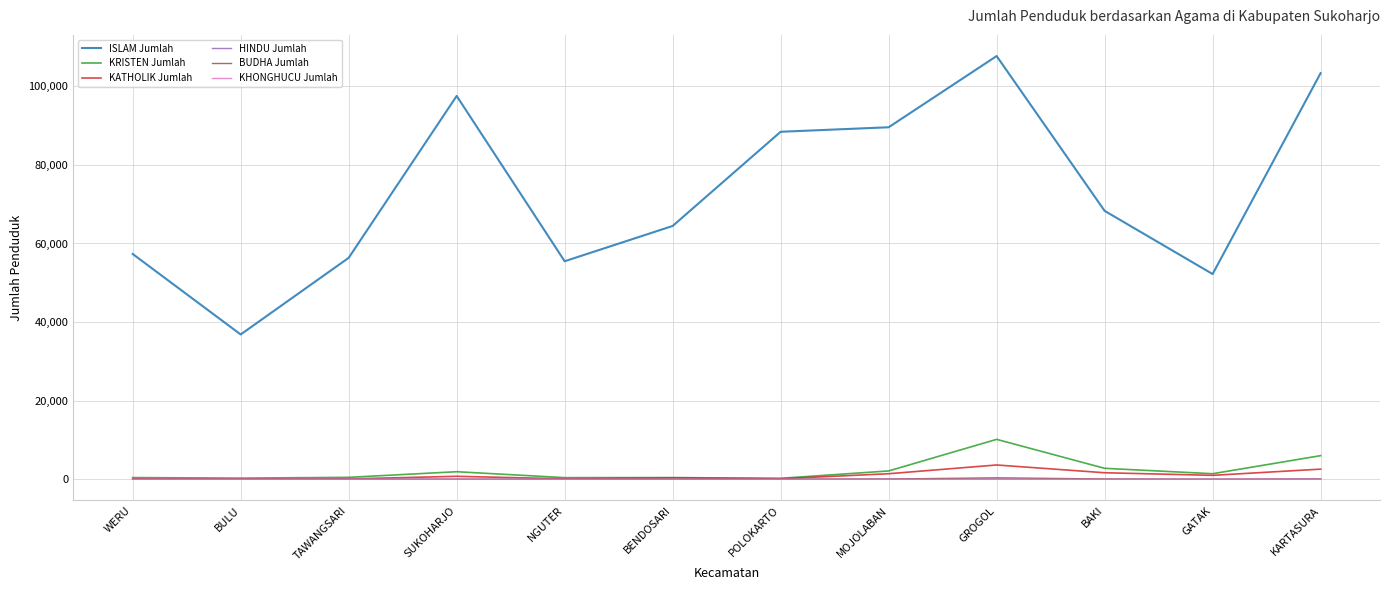

What is the difference between the maximum and minimum values in the KHONGHUCU Jumlah series?

11